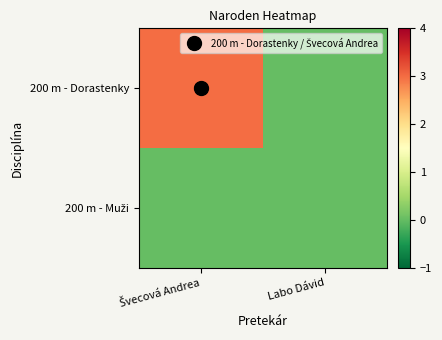

Rank the series by their average value, from lowest to highest.

200 m - Muži, 200 m - Dorastenky